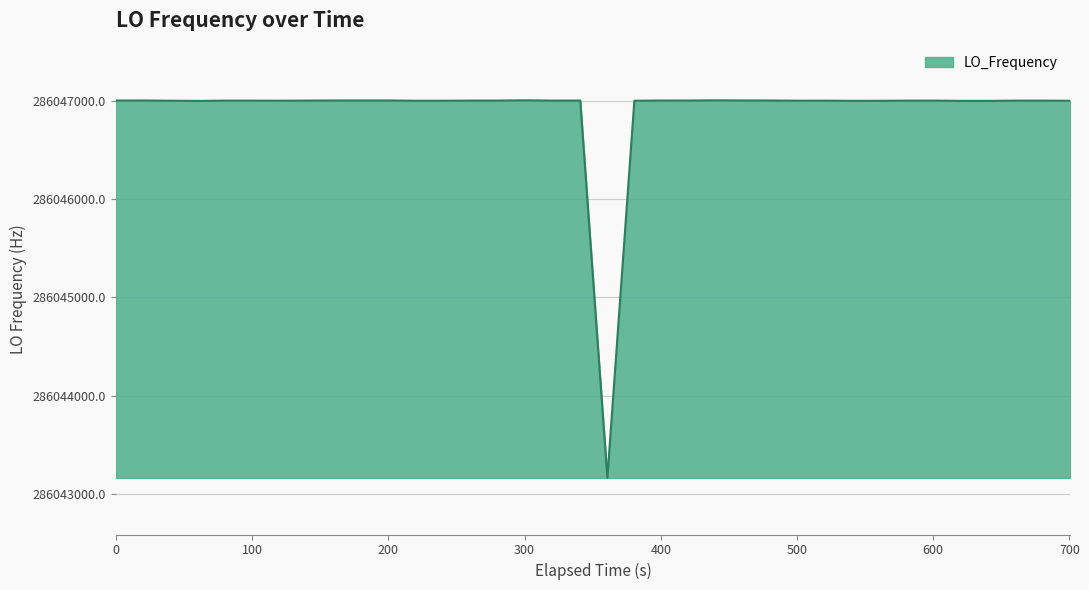

What is the smallest value displayed?

286043162.1